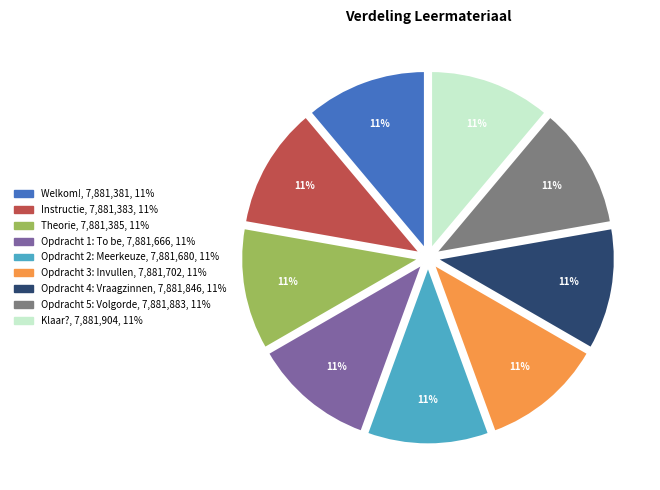

Is the sum of Instructie and Klaar? greater than half?

No